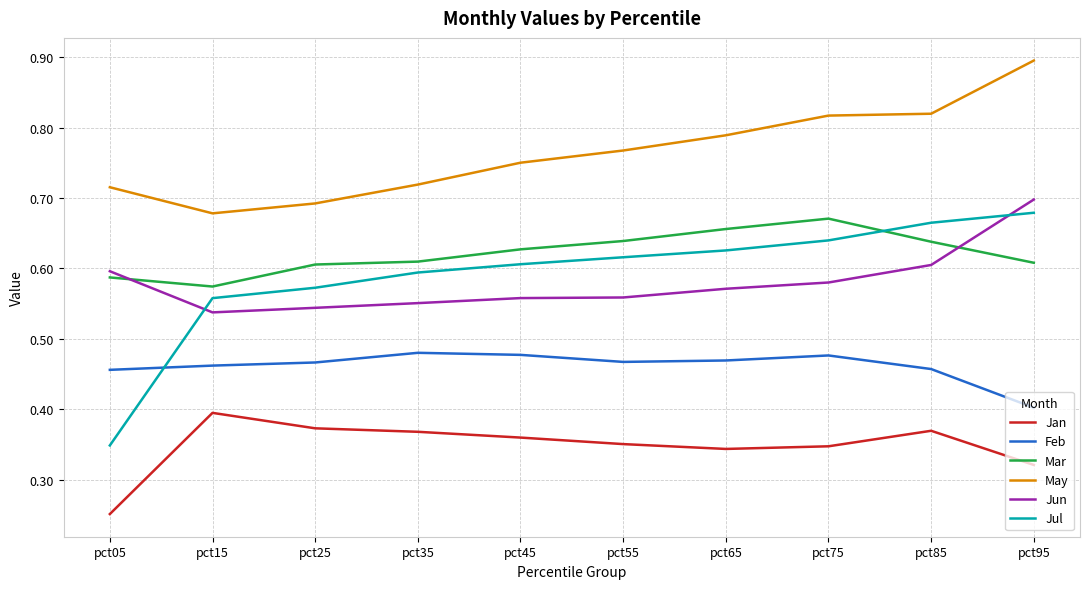

What is the sum of all Jan values?

3.5